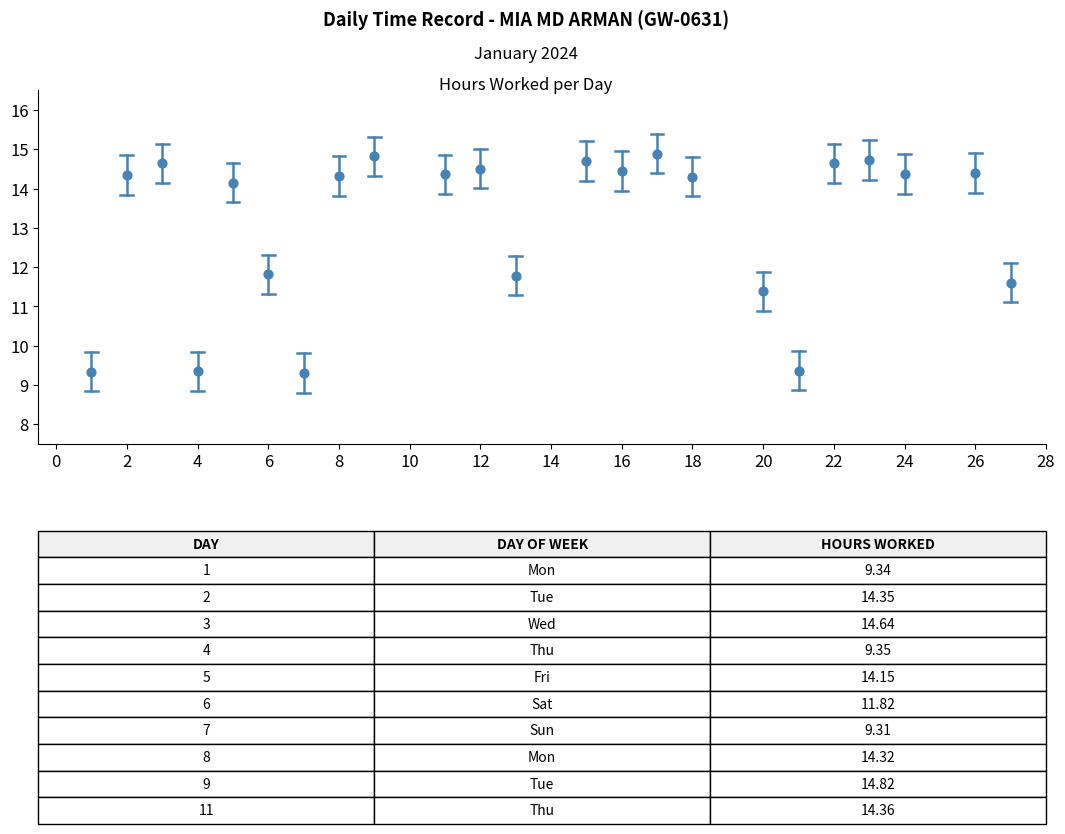

What is the range of X values (max minus min)?

26.0